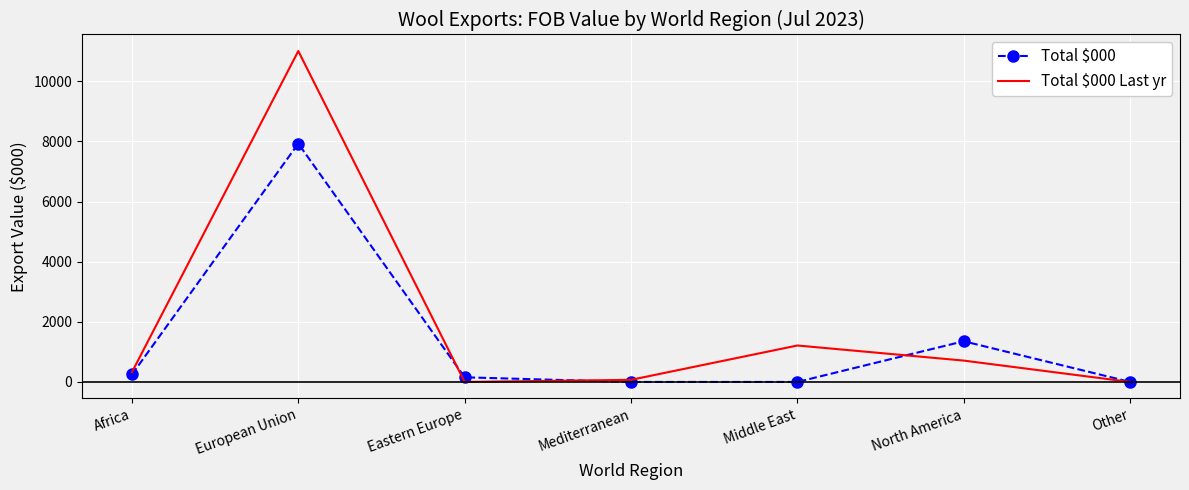

Between Africa and Eastern Europe, which series saw the biggest shift?

Total $000 Last yr